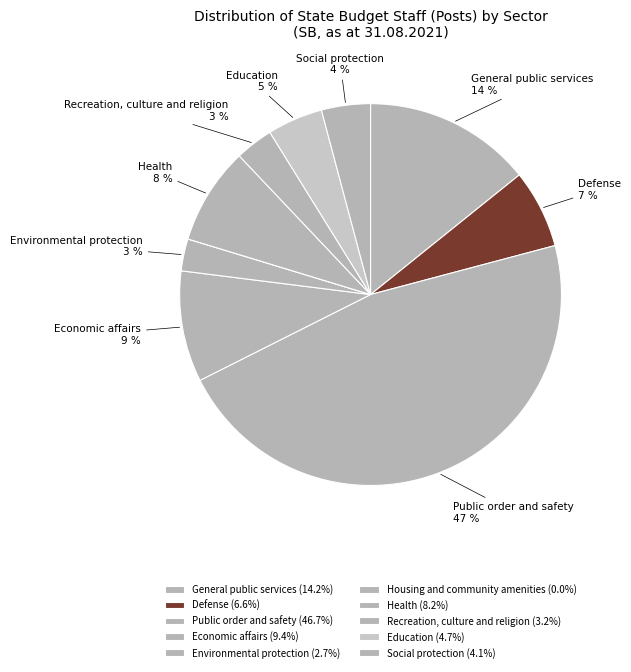

Does Housing and community amenities represent more than half of the total?

No